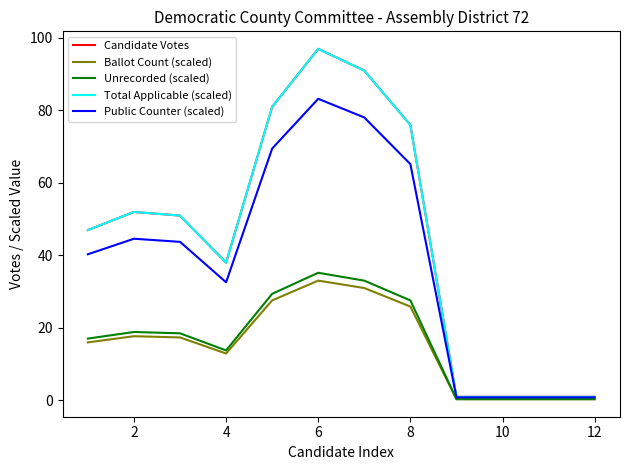

True or false: Unrecorded (scaled) and Total Applicable (scaled) intersect in this chart.

False